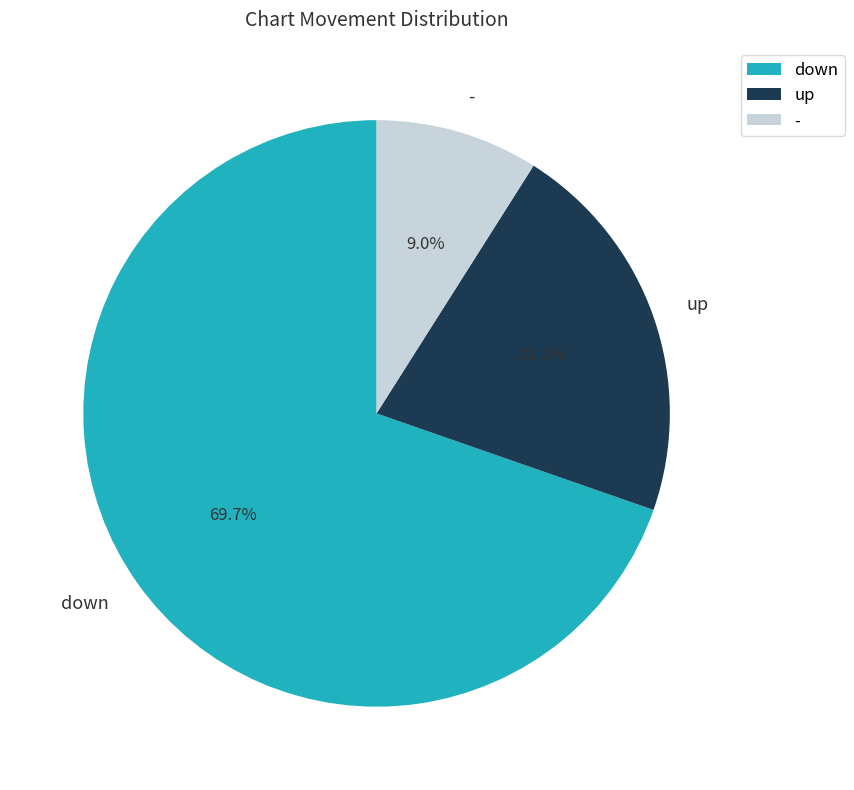

Is it true that up is 21% of the pie?

True